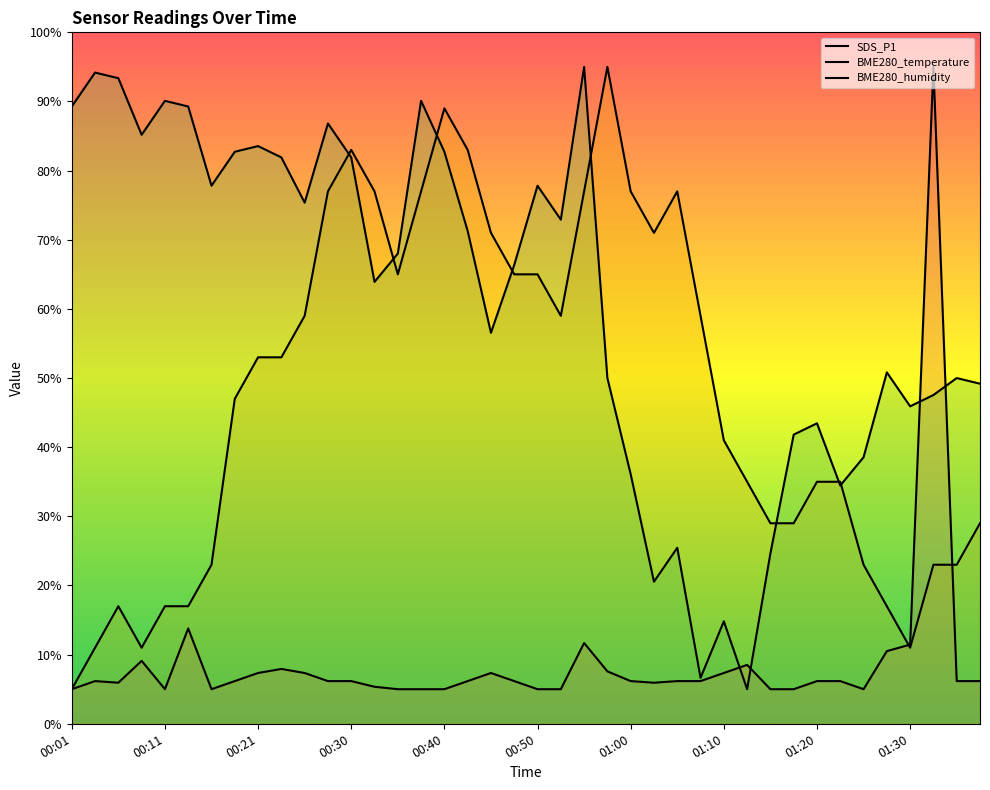

How many intersections are there between BME280_temperature and SDS_P1?

2